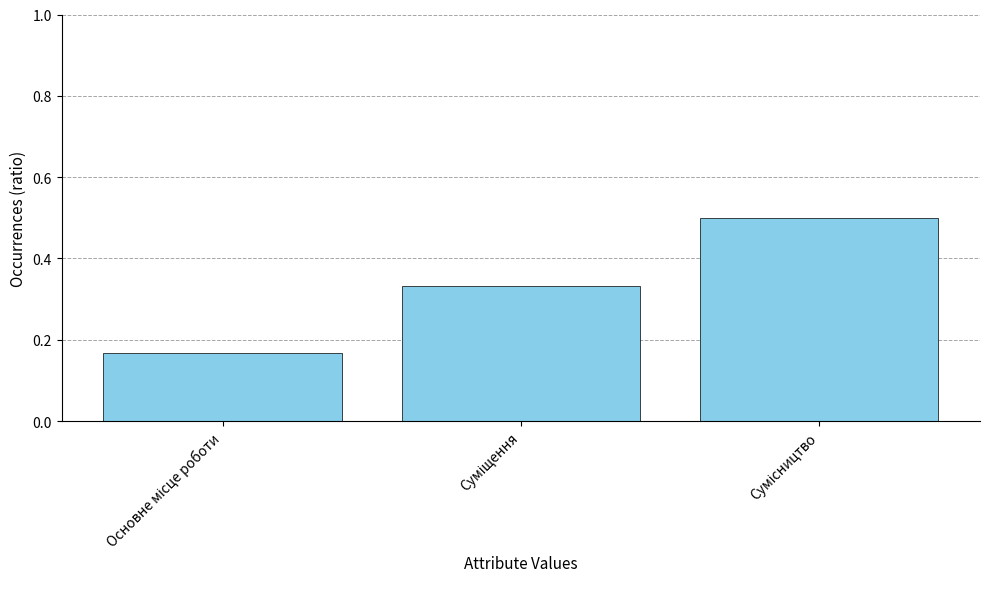

What is the sum of all values?

1.0